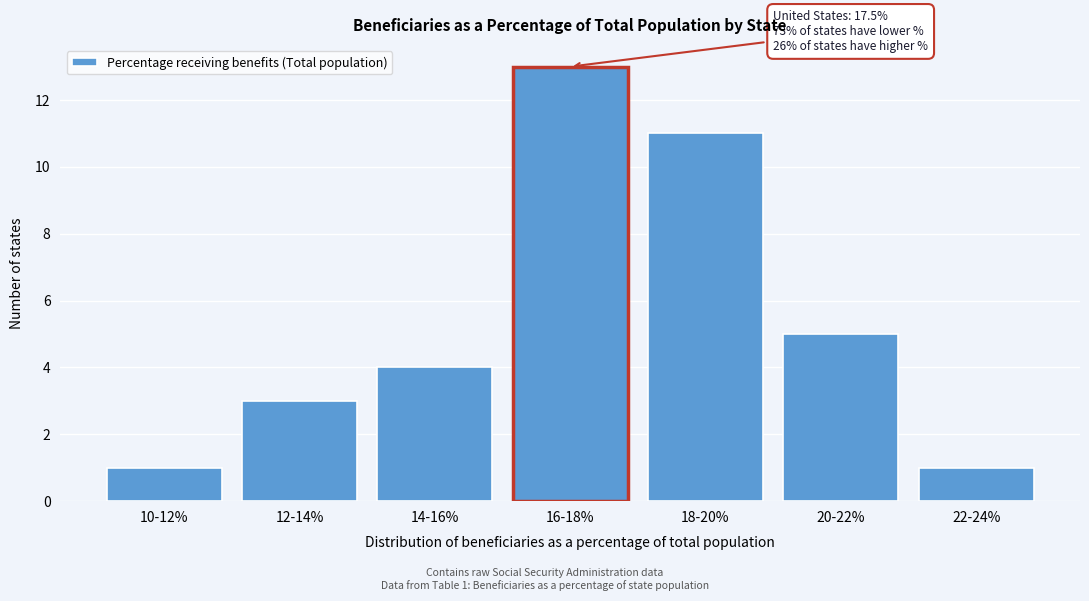

Reading left to right, list all the values displayed in this chart.

10-12%=1	12-14%=3	14-16%=4	16-18%=13	18-20%=11	20-22%=5	22-24%=1